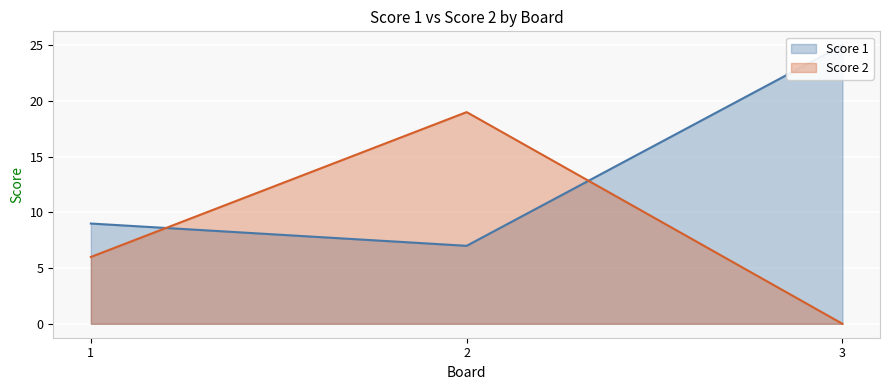

What are all the series names shown in the legend?

Score 1, Score 2